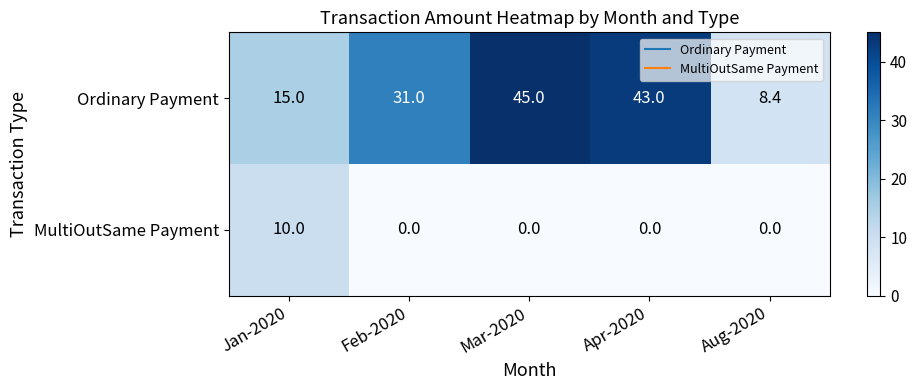

How many values in the Ordinary Payment series are below 31?

2